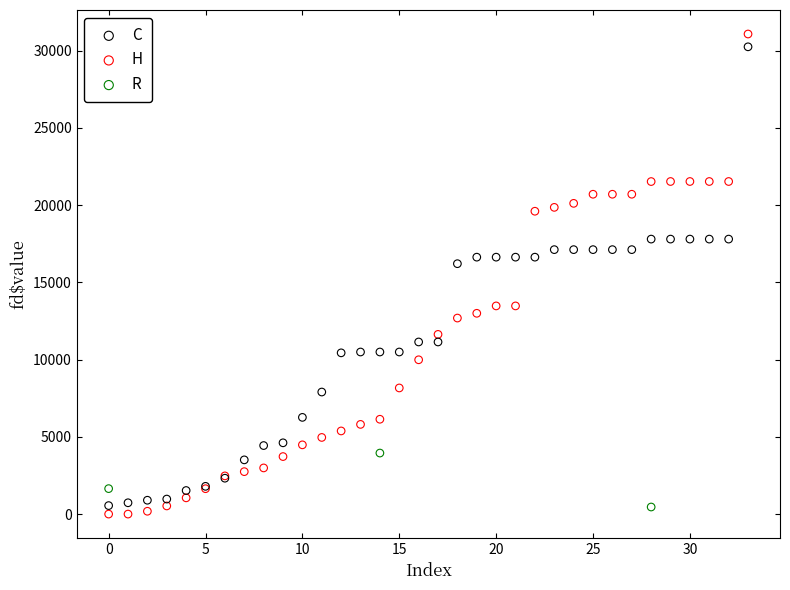

Which series has the largest Y range (max minus min)?

H